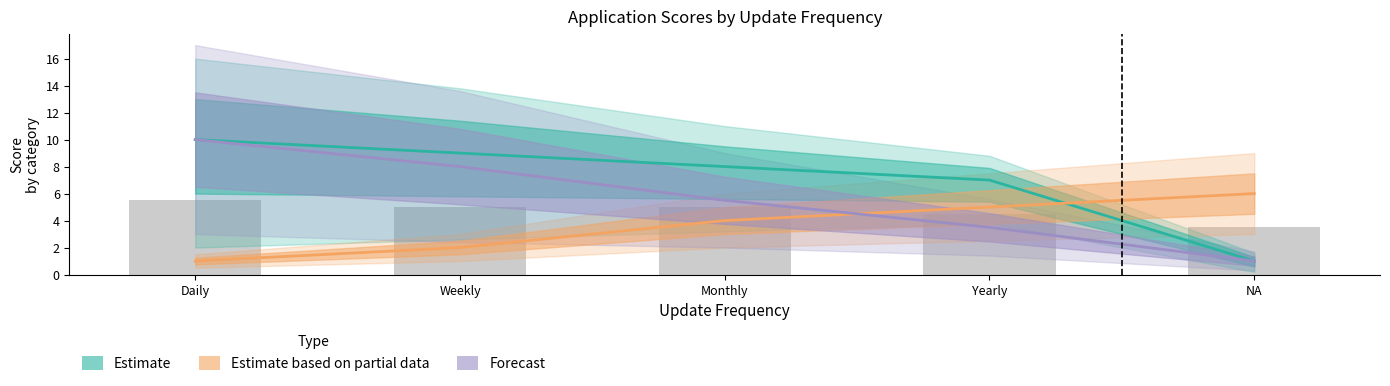

Reading left to right, list all the values displayed in this chart.

Estimate: 10.0	9.0	8.0	7.0	1.0
Estimate based on partial data: 1.0	2.0	4.0	5.0	6.0
Forecast: 10.0	8.0	5.5	3.5	1.0